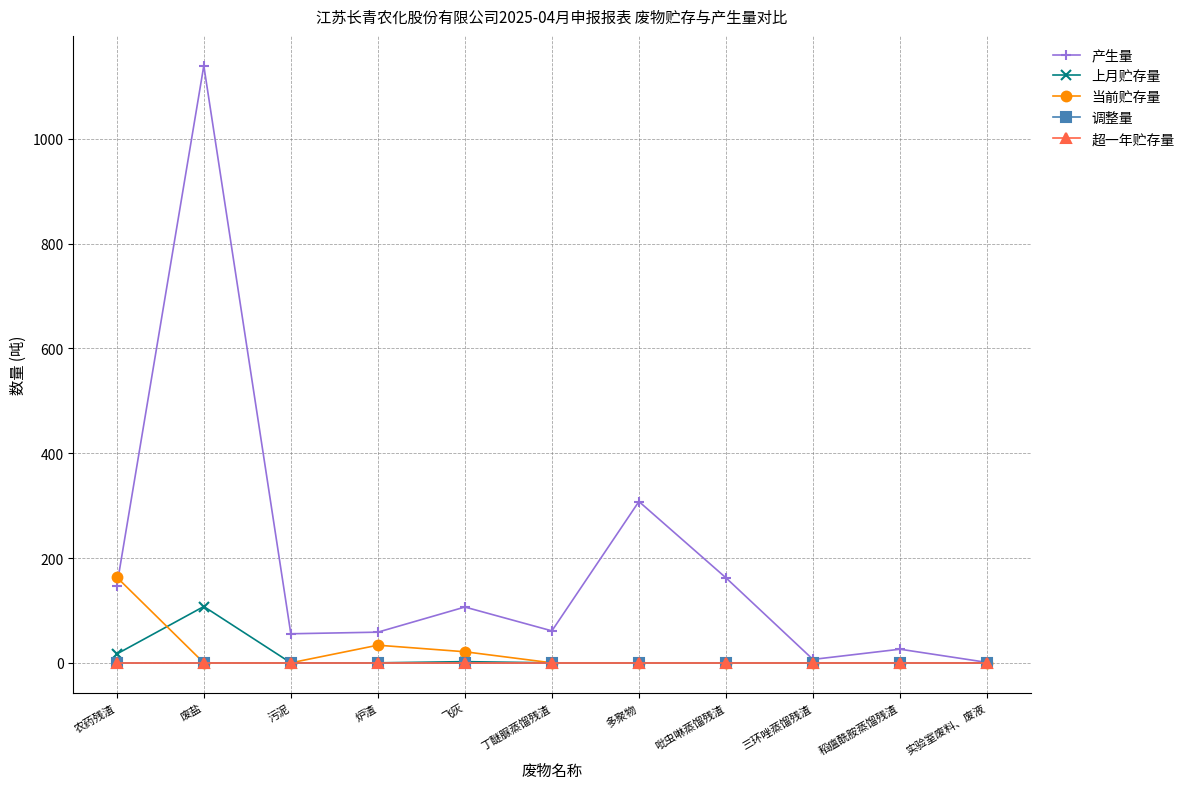

Is this an area chart (filled region under the line)?

No